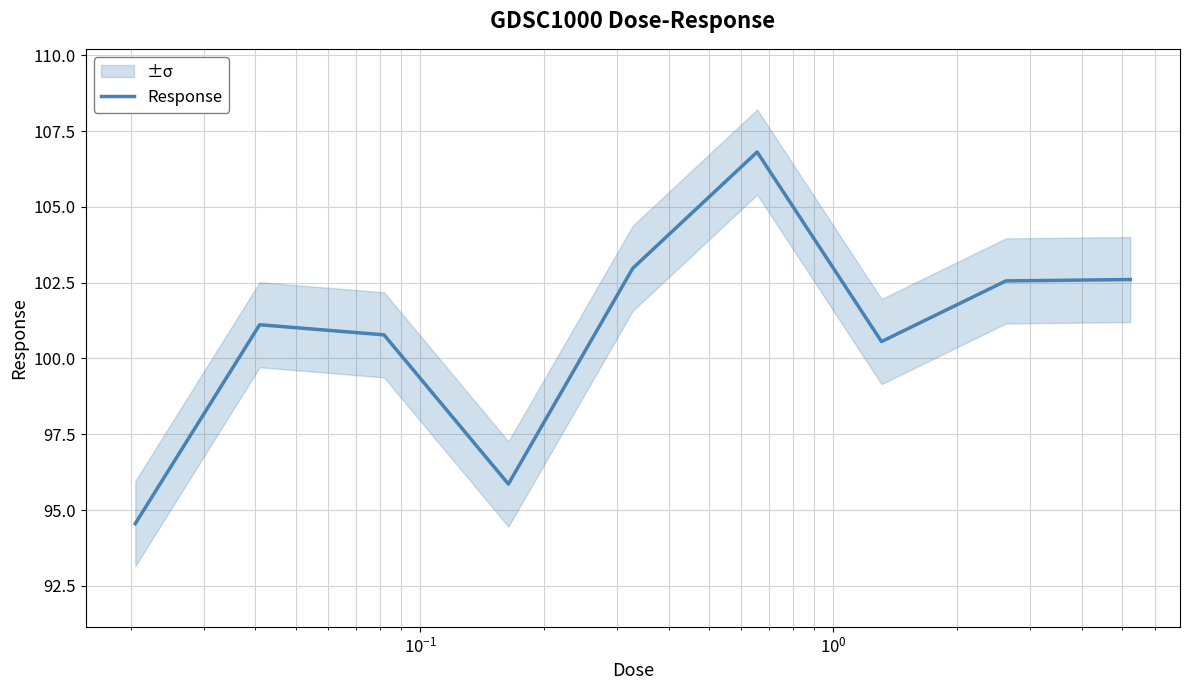

What is the greatest value displayed?

106.8